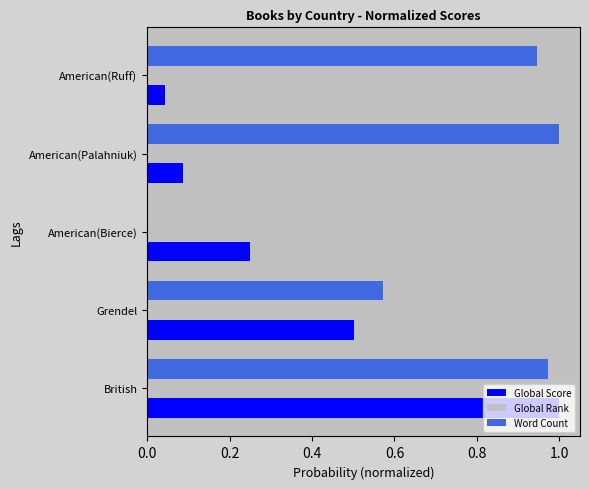

Is it true that Global Rank equals 1.7 at American(Ruff)?

False